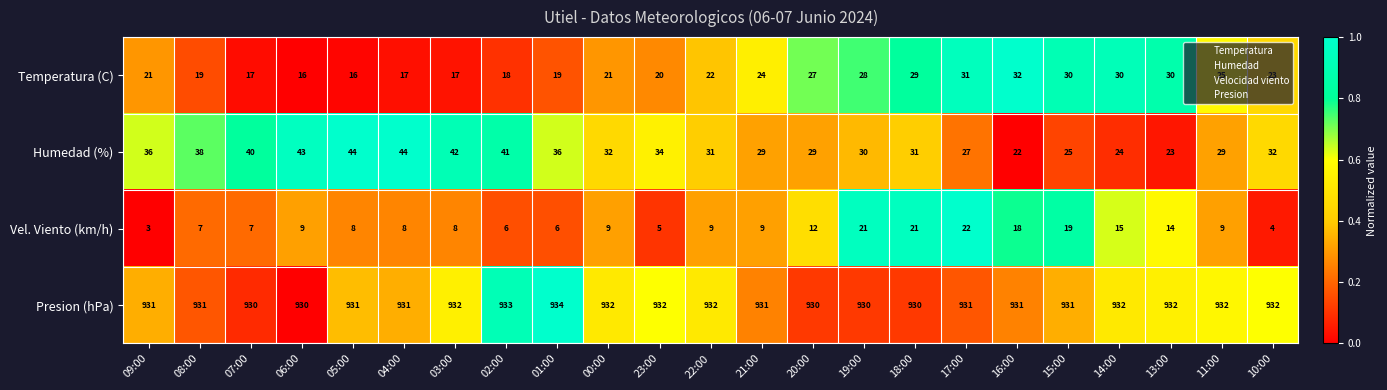

What value does the Temperatura (C) series have at 14:00?

30